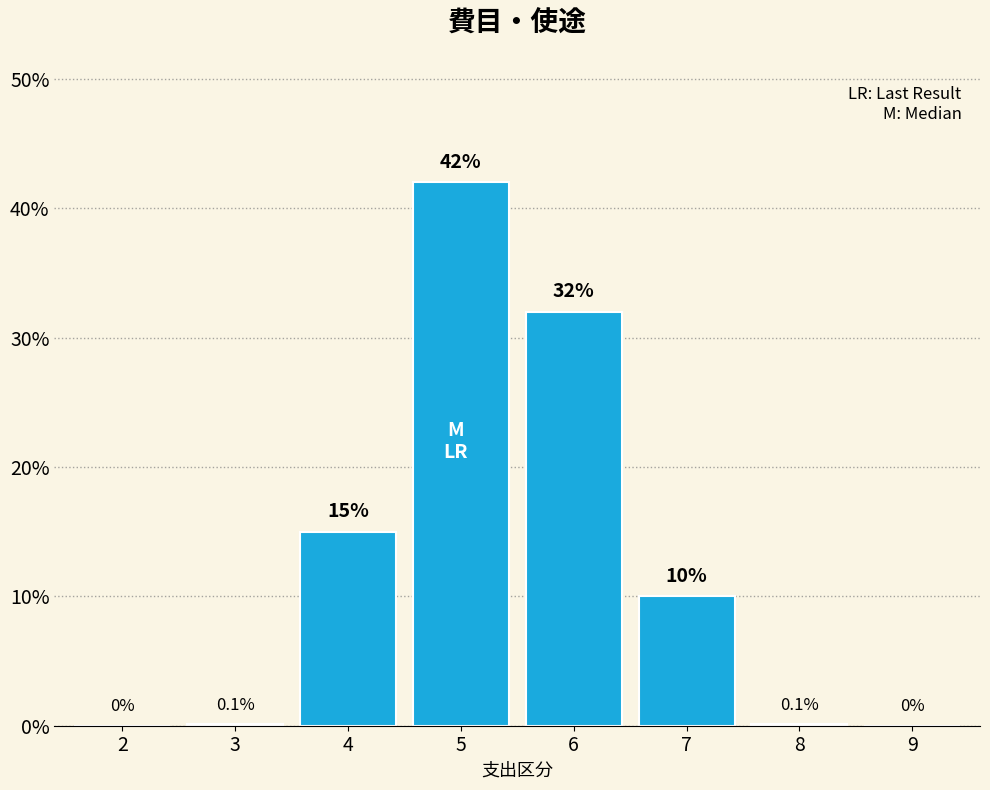

Reading right to left, transcribe all the data shown in this chart.

9=0.0	8=0.1	7=10.0	6=32.0	5=42.0	4=15.0	3=0.1	2=0.0